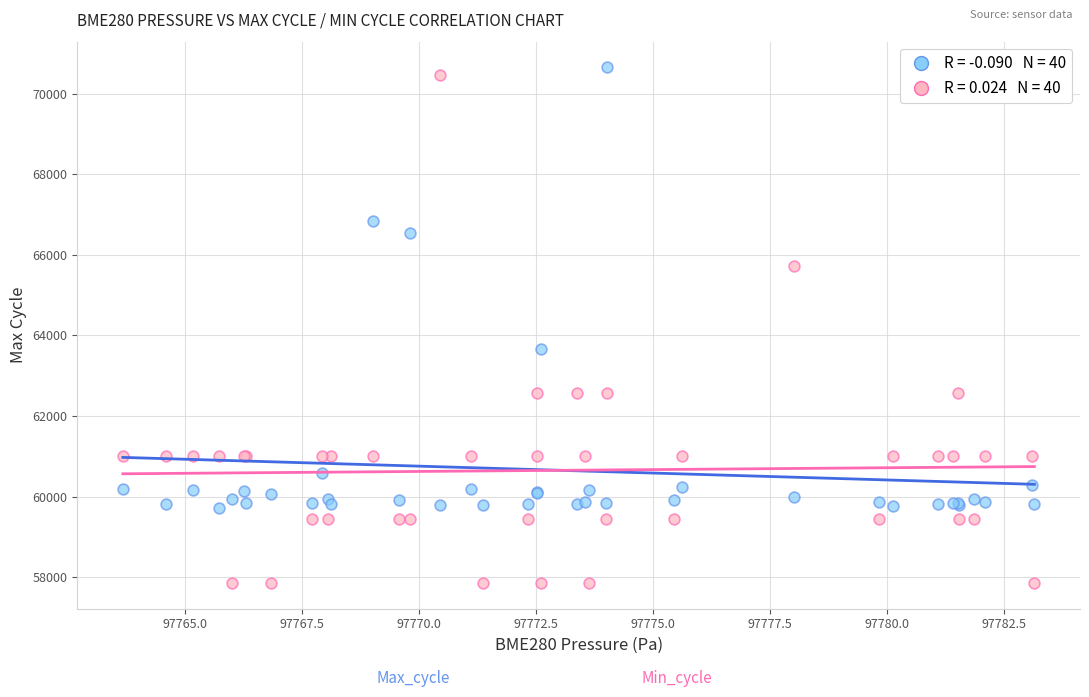

Across all series, what Y value is closest to 64254?

63675.0